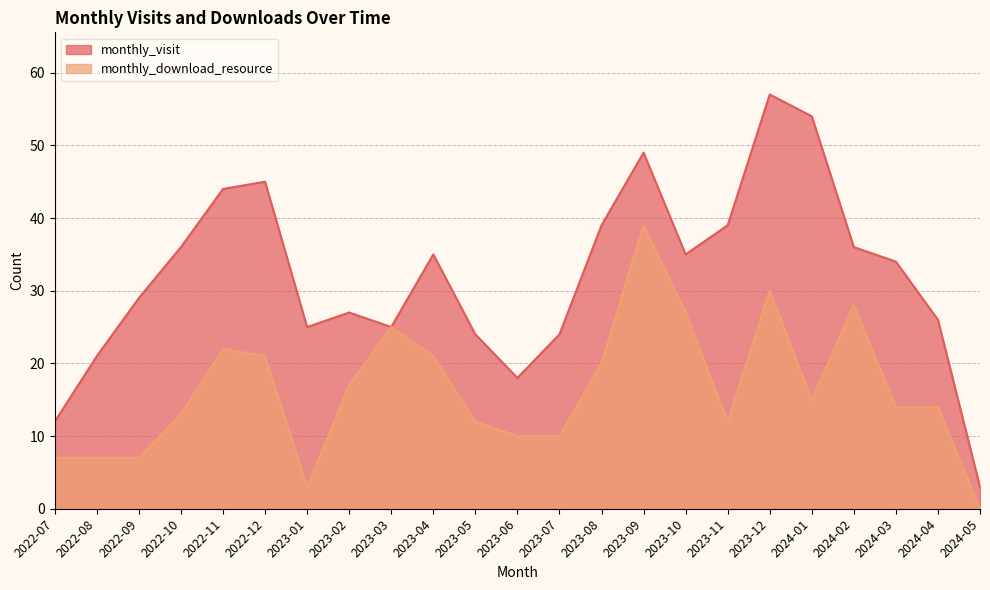

The value of monthly_download_resource at 2024-04 is 14. True or false?

True